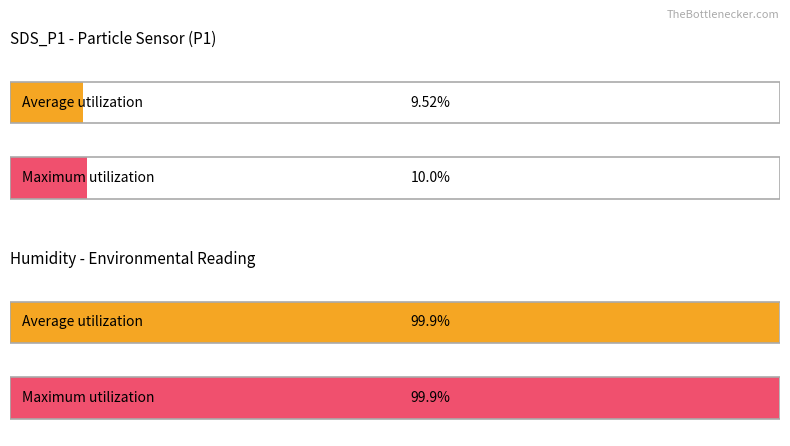

Which has a higher value, Humidity or SDS_P1?

Humidity